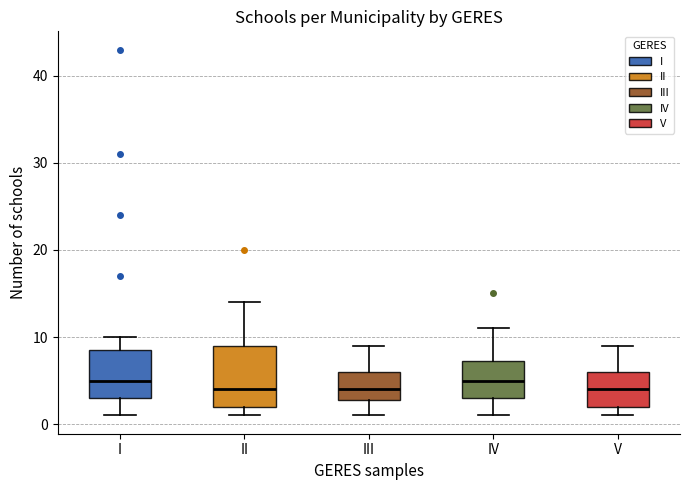

Where is the lower edge of the box for II on the y-axis? The values are not printed on the chart, so give them approximately, as read against the axis.

2